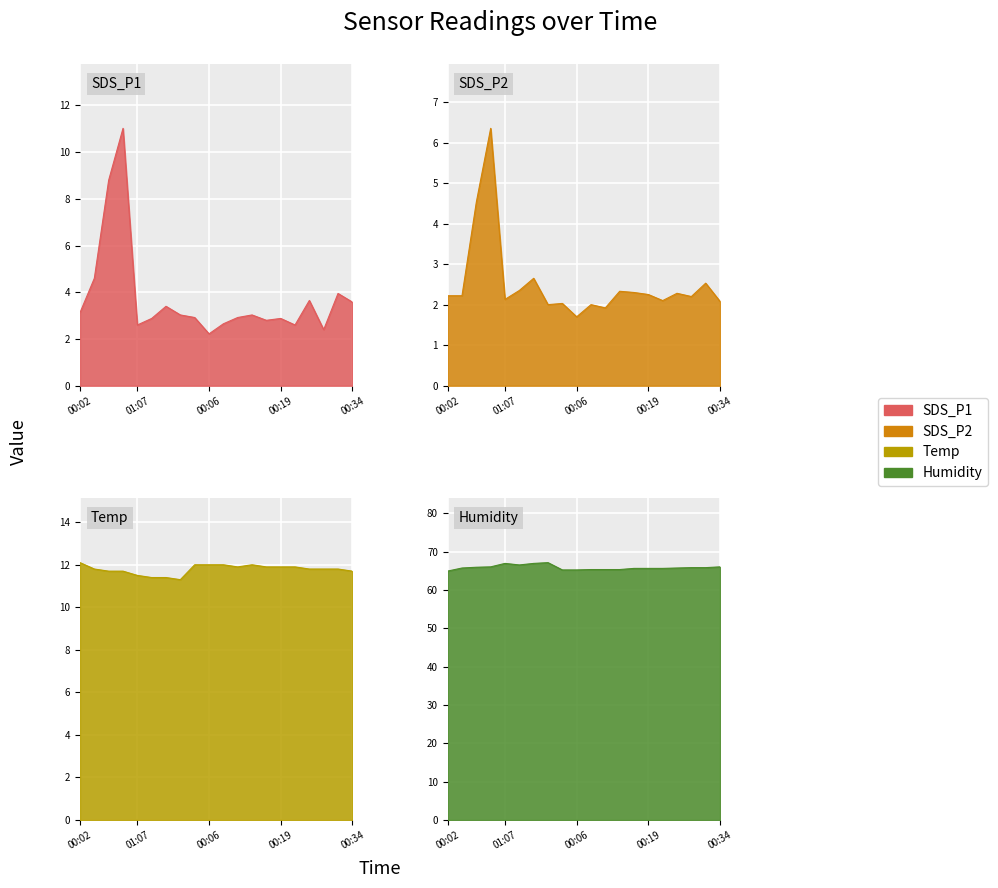

Where is the first local minimum for SDS_P2?

01:07